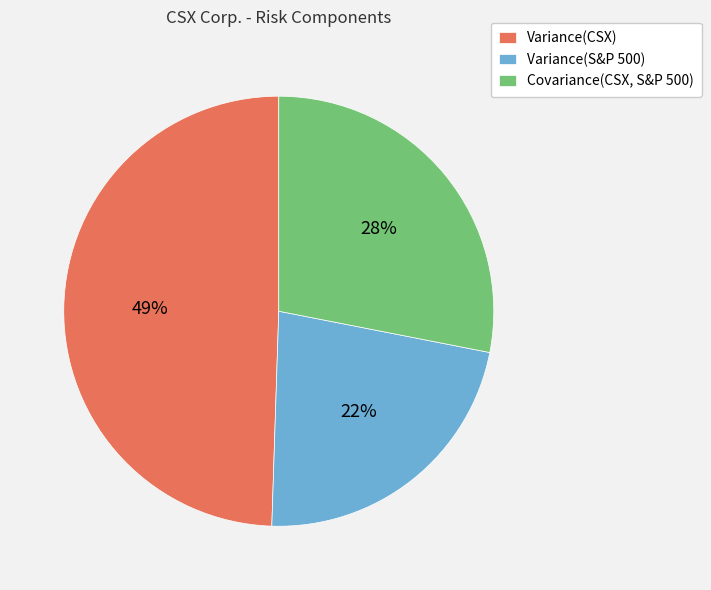

True or false: Variance(S&P 500) accounts for 34% of the total.

False